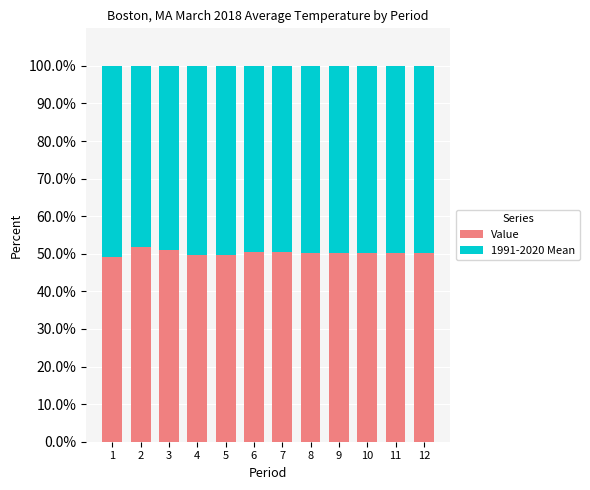

How many series are shown in this chart?

2